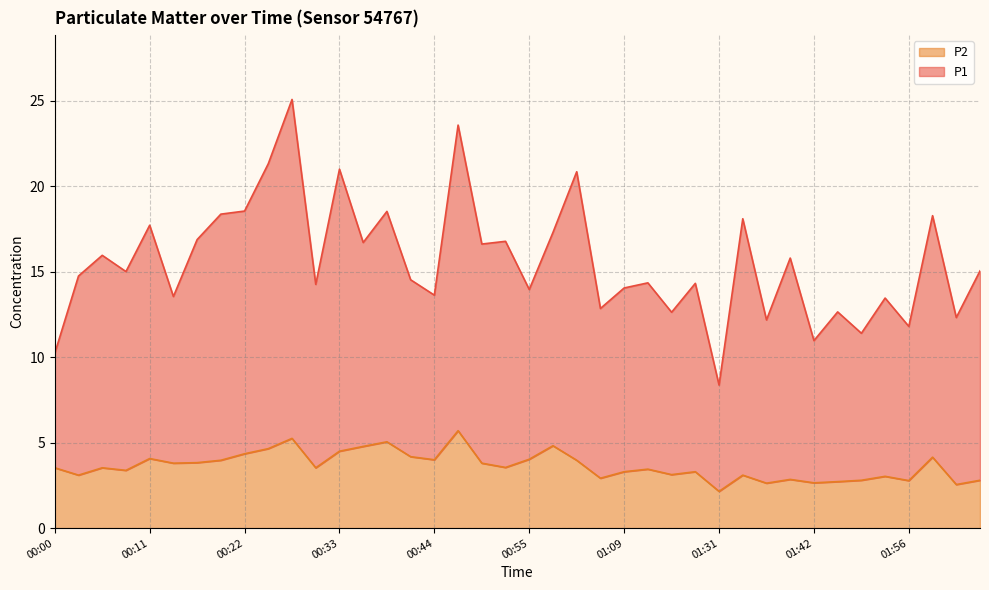

What is the maximum value shown in the chart?

25.1